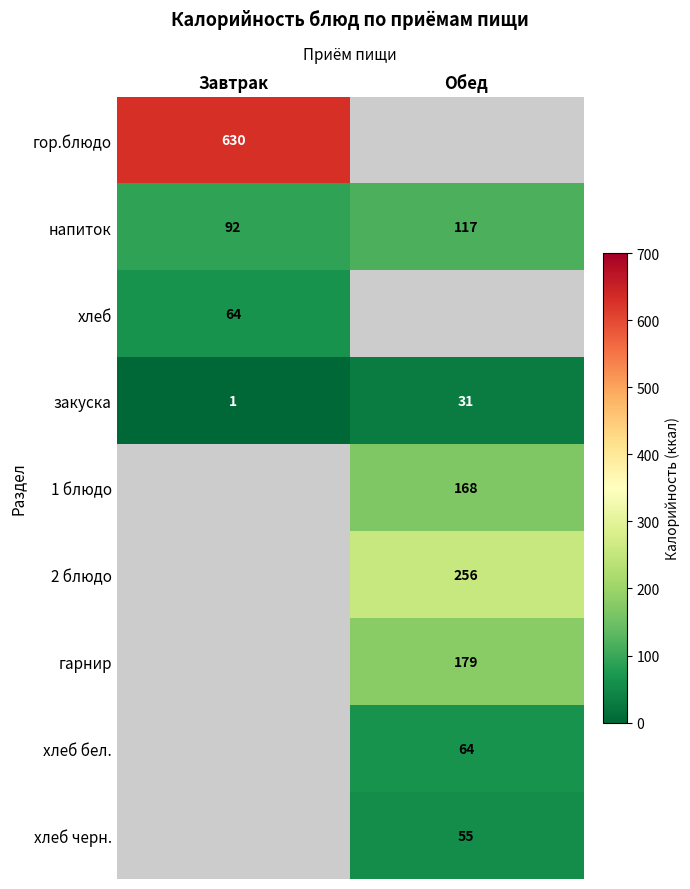

The value of напиток at Обед is 59.4. True or false?

False